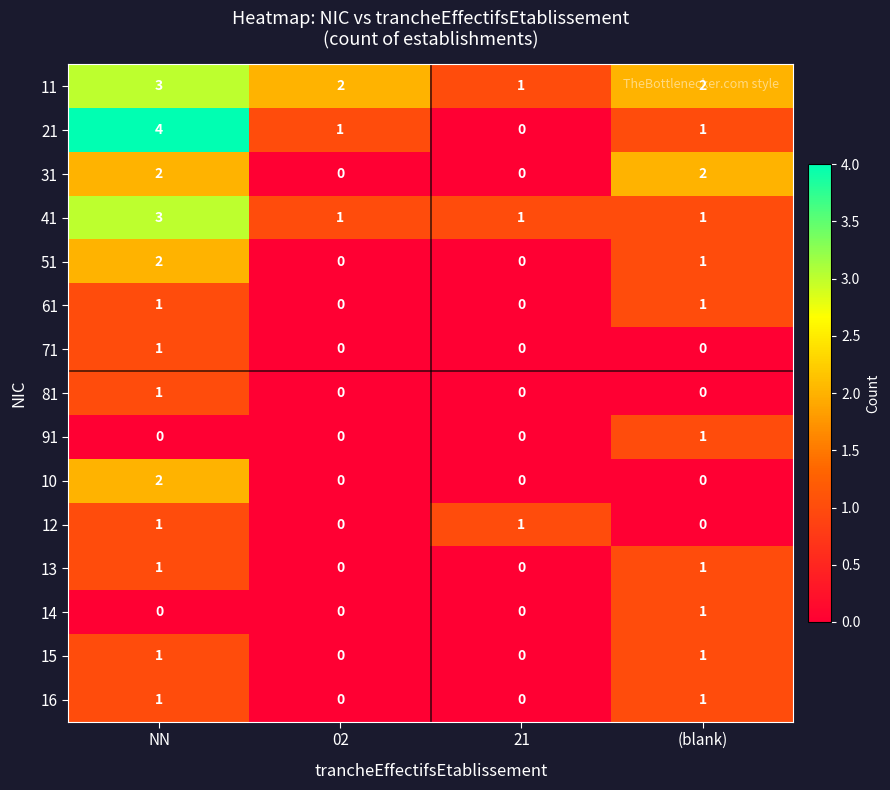

The 21 series shows 2 at 02. True or false?

False